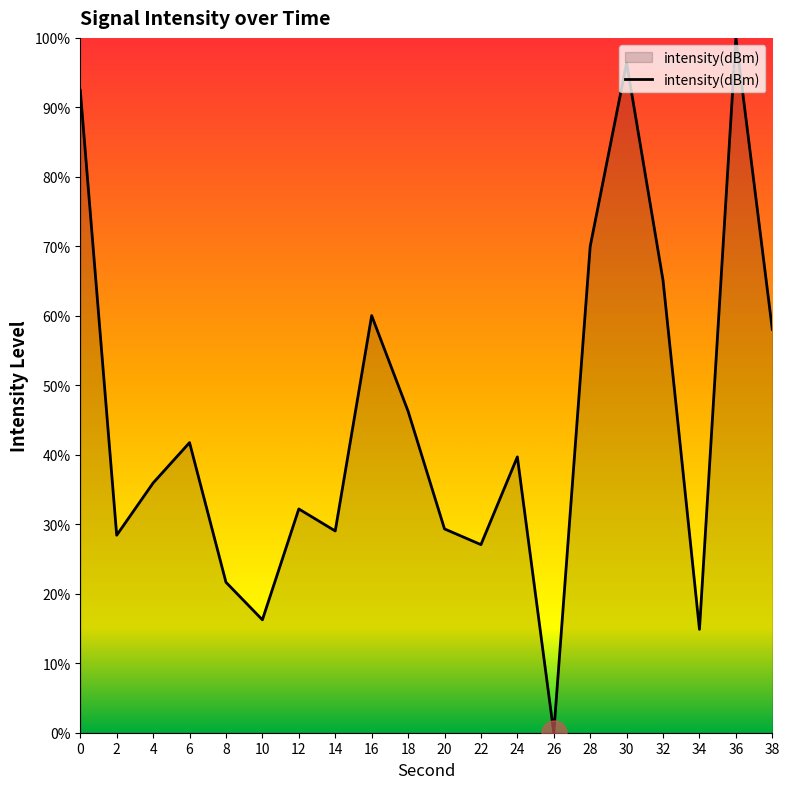

Which label corresponds to the largest value in the chart?

36